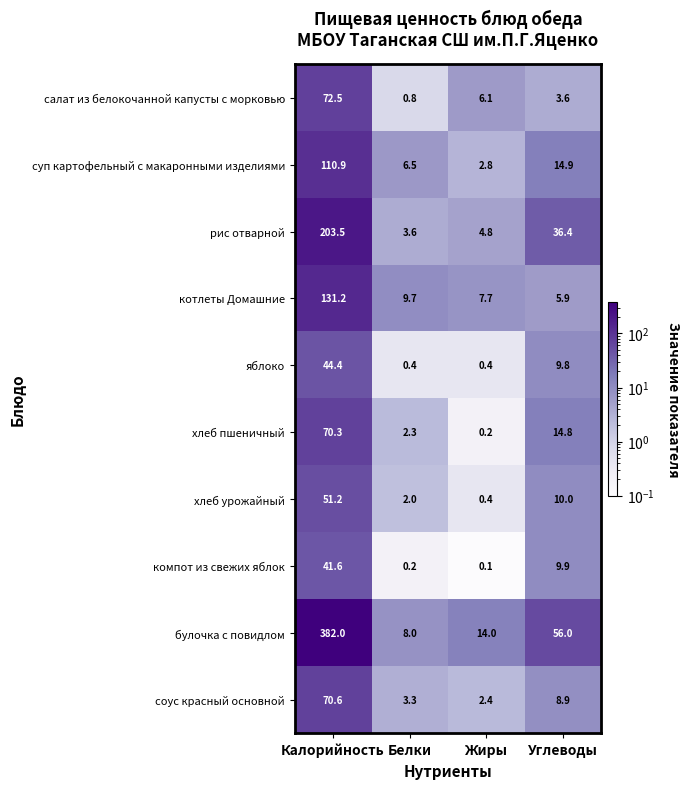

What is the spread (max minus min) of values at Углеводы?

52.4